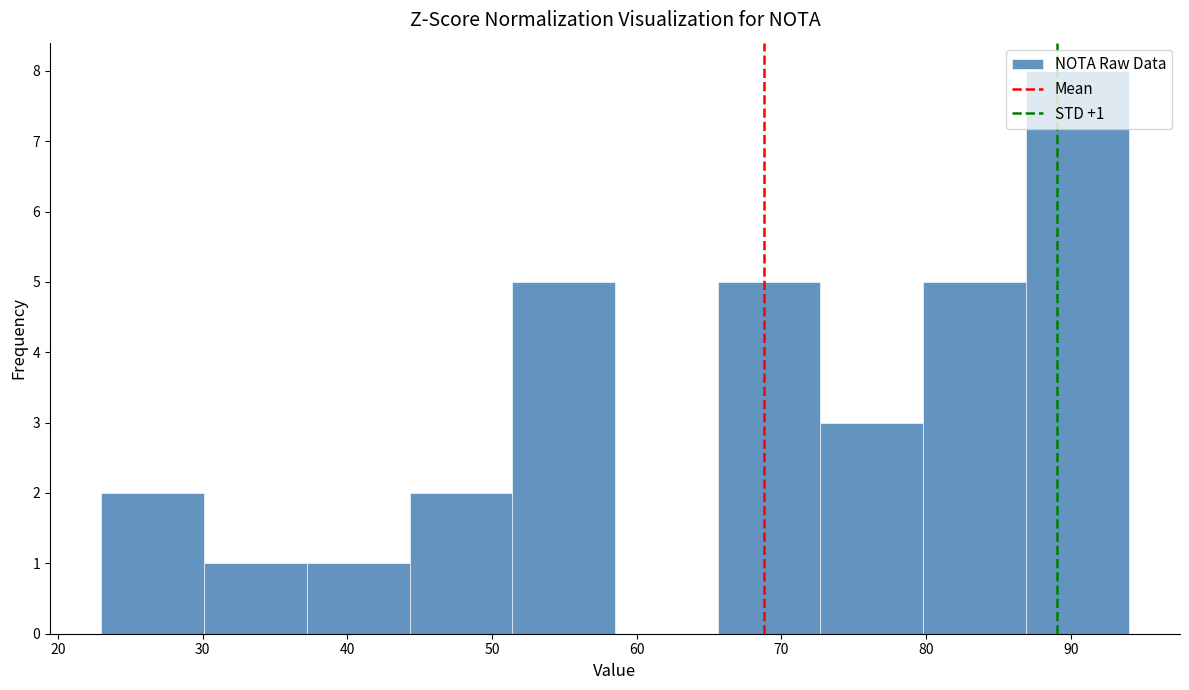

Which range on the x-axis has the tallest bar?

86.9 to 94.0